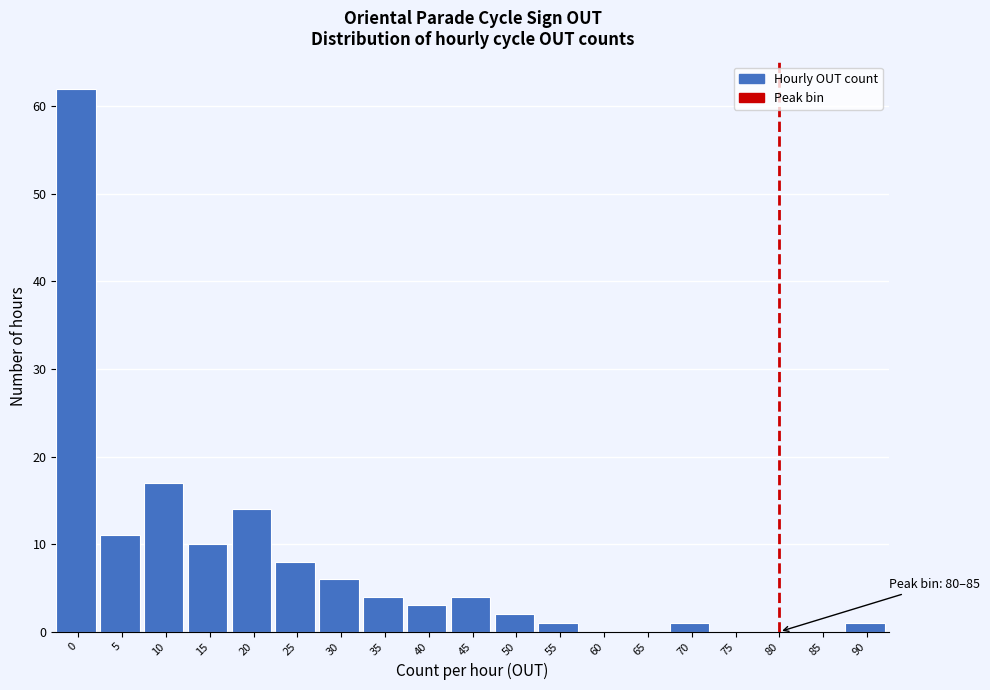

Reading left to right, list all the values displayed in this chart.

0=62	5=11	10=17	15=10	20=14	25=8	30=6	35=4	40=3	45=4	50=2	55=1	60=0	65=0	70=1	75=0	80=0	85=0	90=1